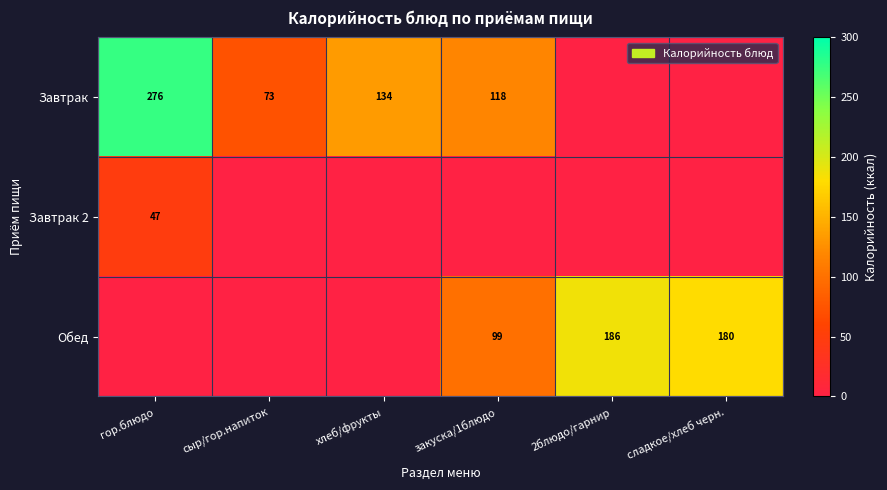

What is the sum of the Обед values at сладкое/хлеб черн. and 2блюдо/гарнир?

366